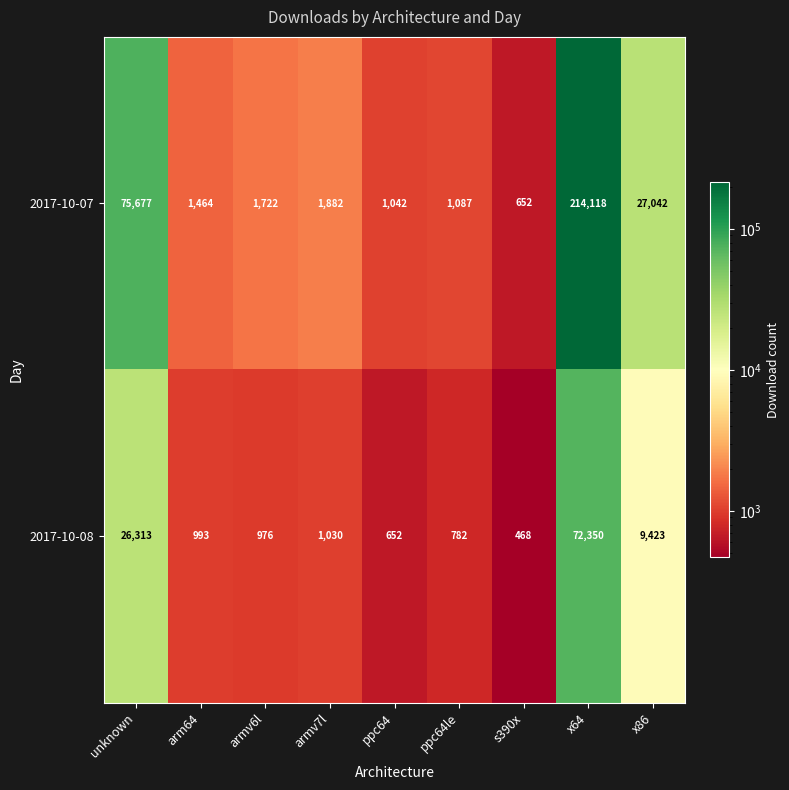

True or false: 2017-10-07 has a value of 857 at s390x.

False